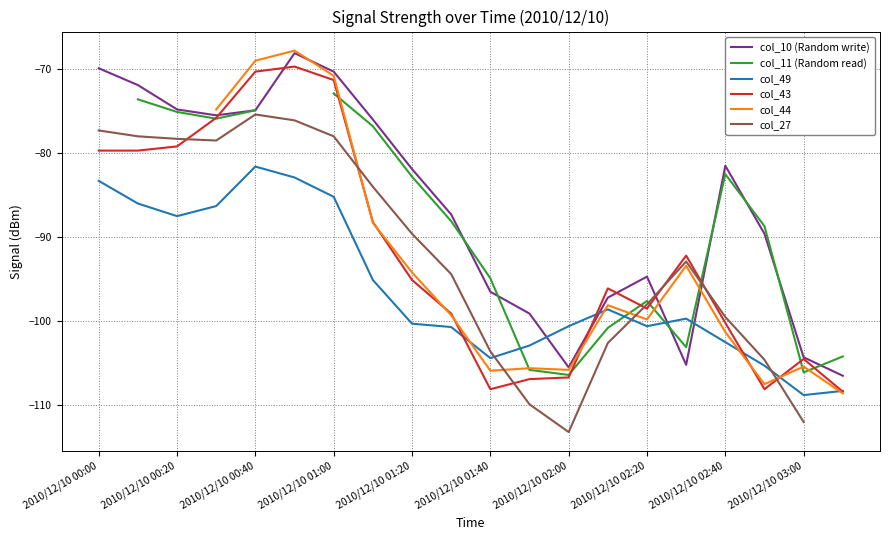

Is it true that col_10 (Random write) equals -32.4 at 2010/12/10 00:20?

False